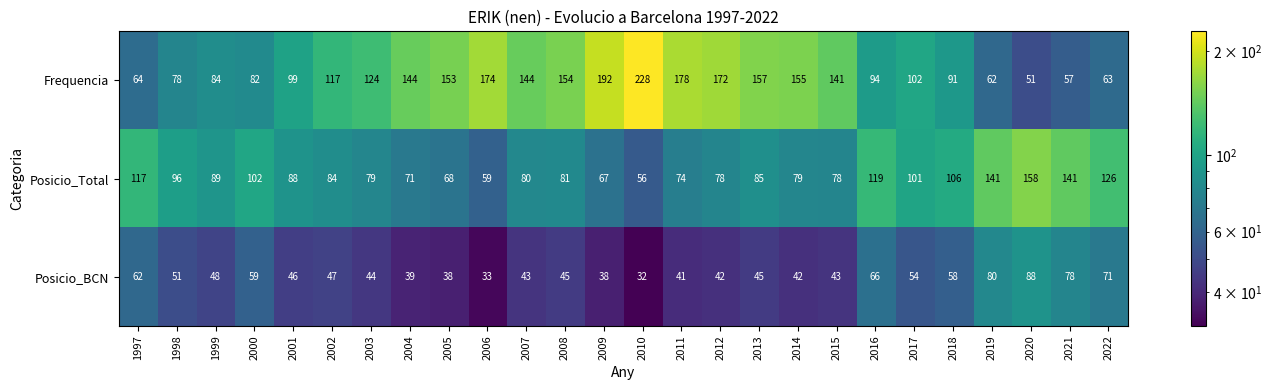

Is the value of Frequencia at 2012 greater than the value of Posicio_BCN at 2019?

Yes